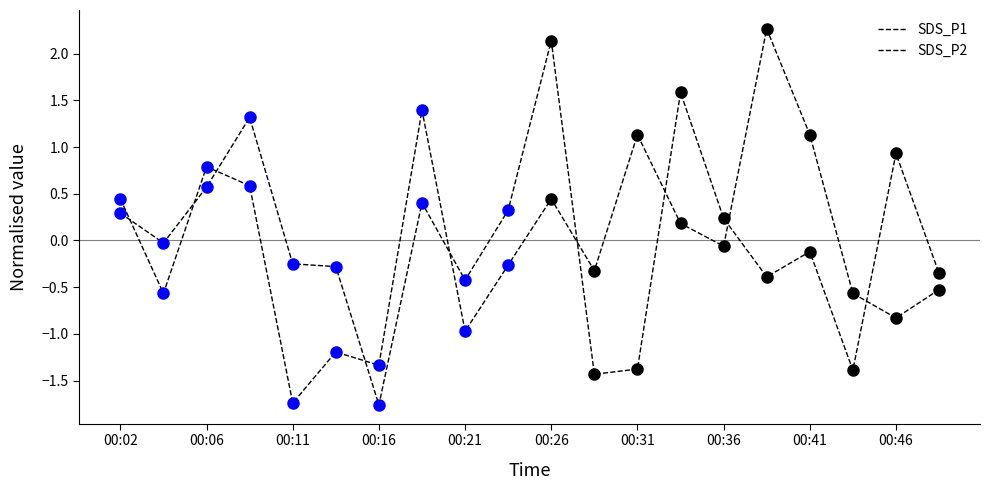

What are all the series names shown in the legend?

SDS_P1, SDS_P2